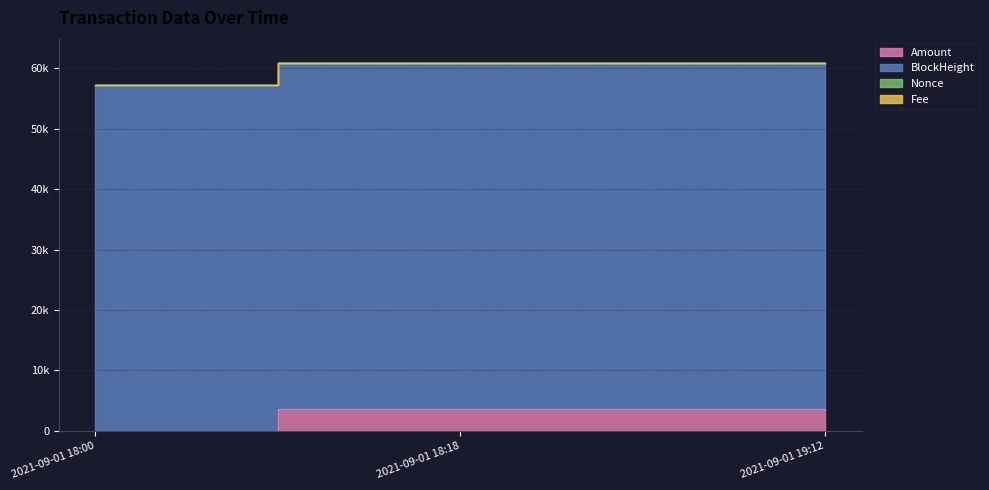

True or false: Amount has a value of 2250.8 at 2021-09-01 18:18.

False